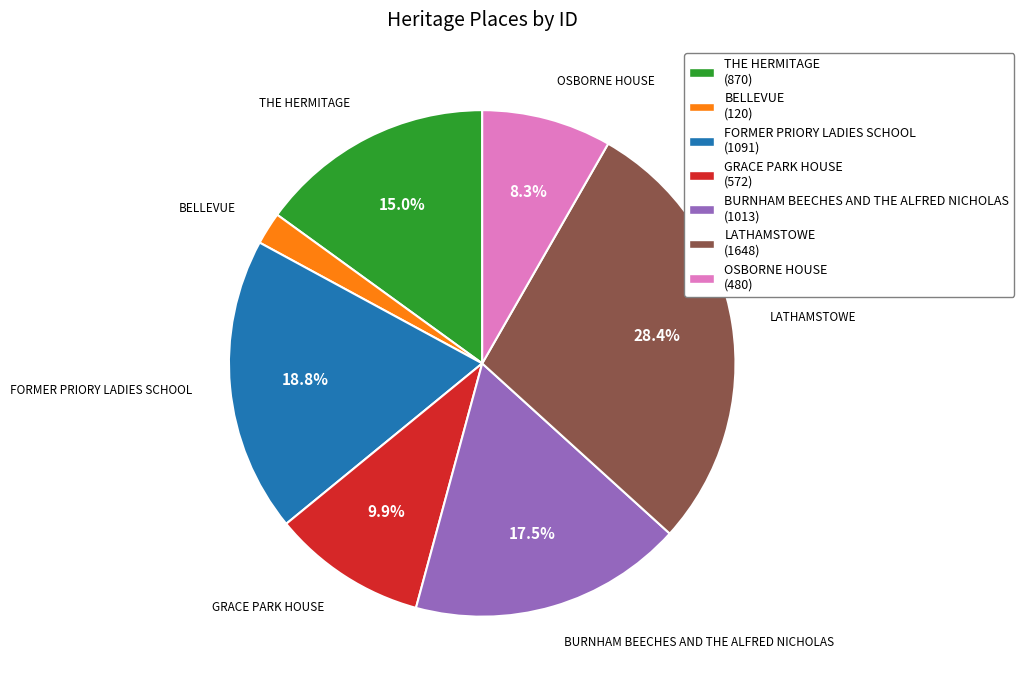

Which category has the biggest portion of the pie?

LATHAMSTOWE